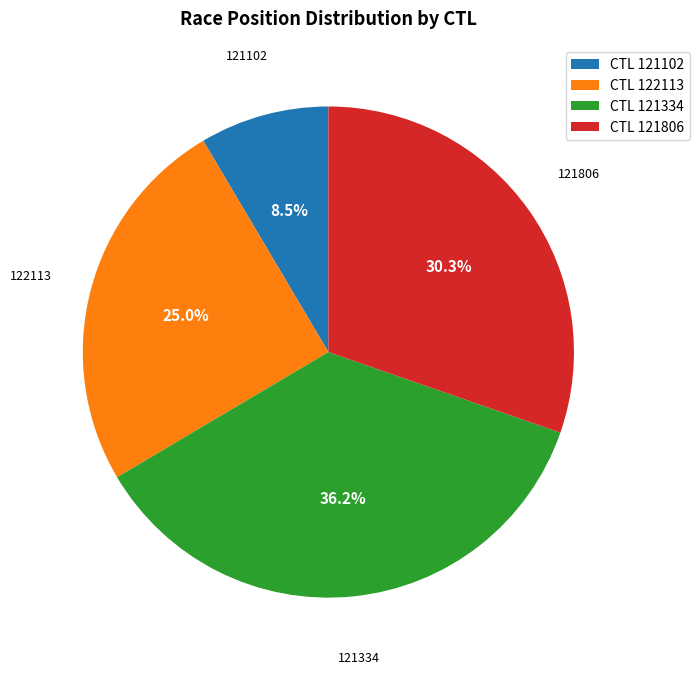

Does any single category account for the majority?

No